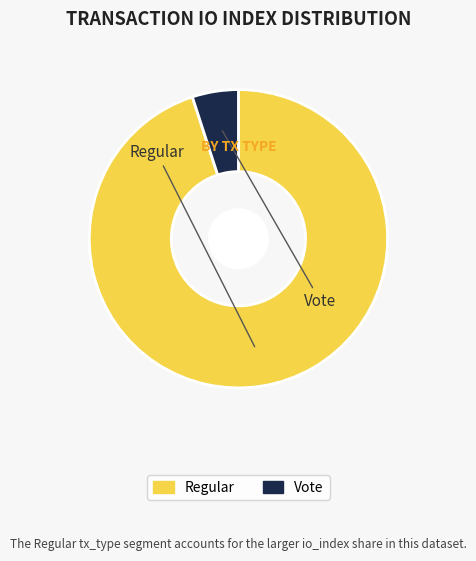

True or false: Regular accounts for 95% of the total.

True